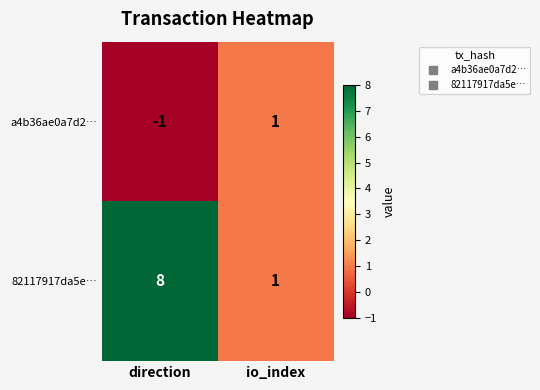

Rank the categories by 82117917da5e… value from lowest to highest.

io_index, direction